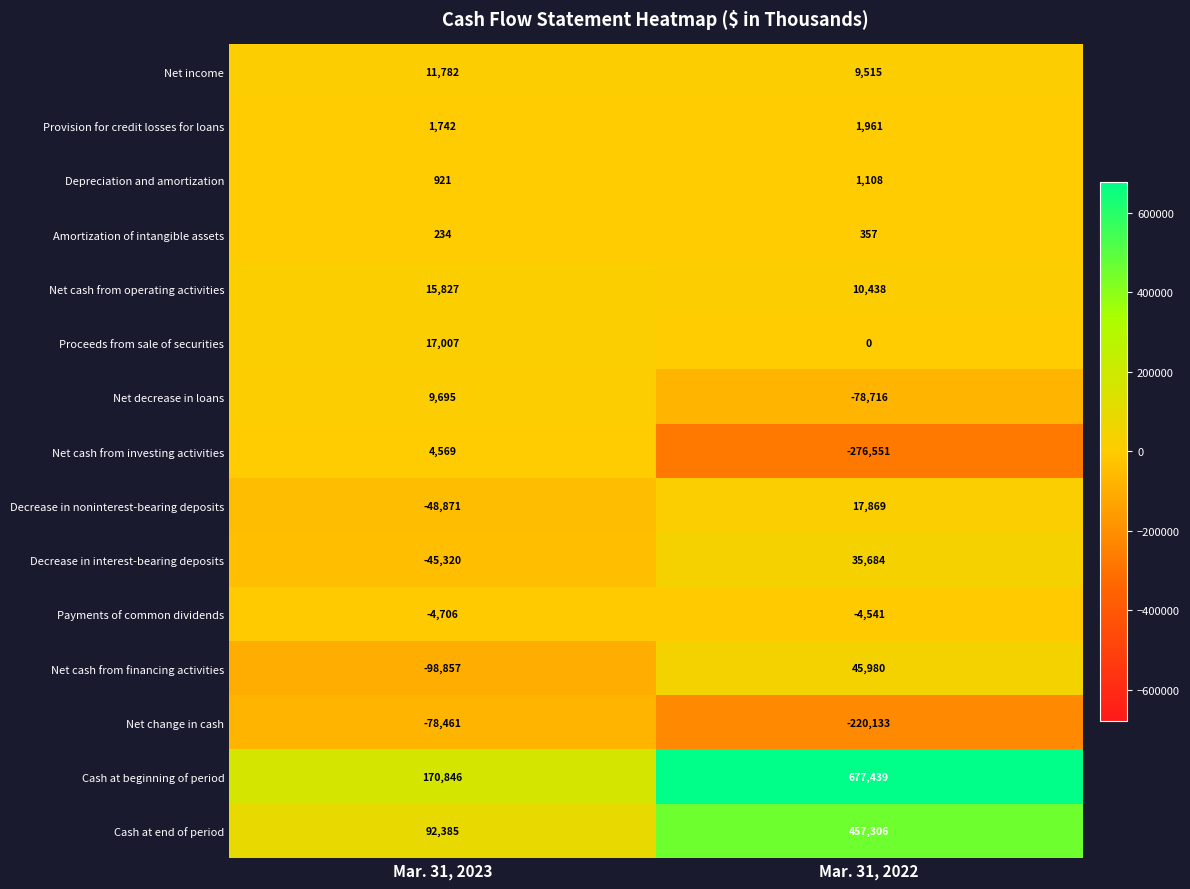

What is the sum of all Net change in cash values?

-298594